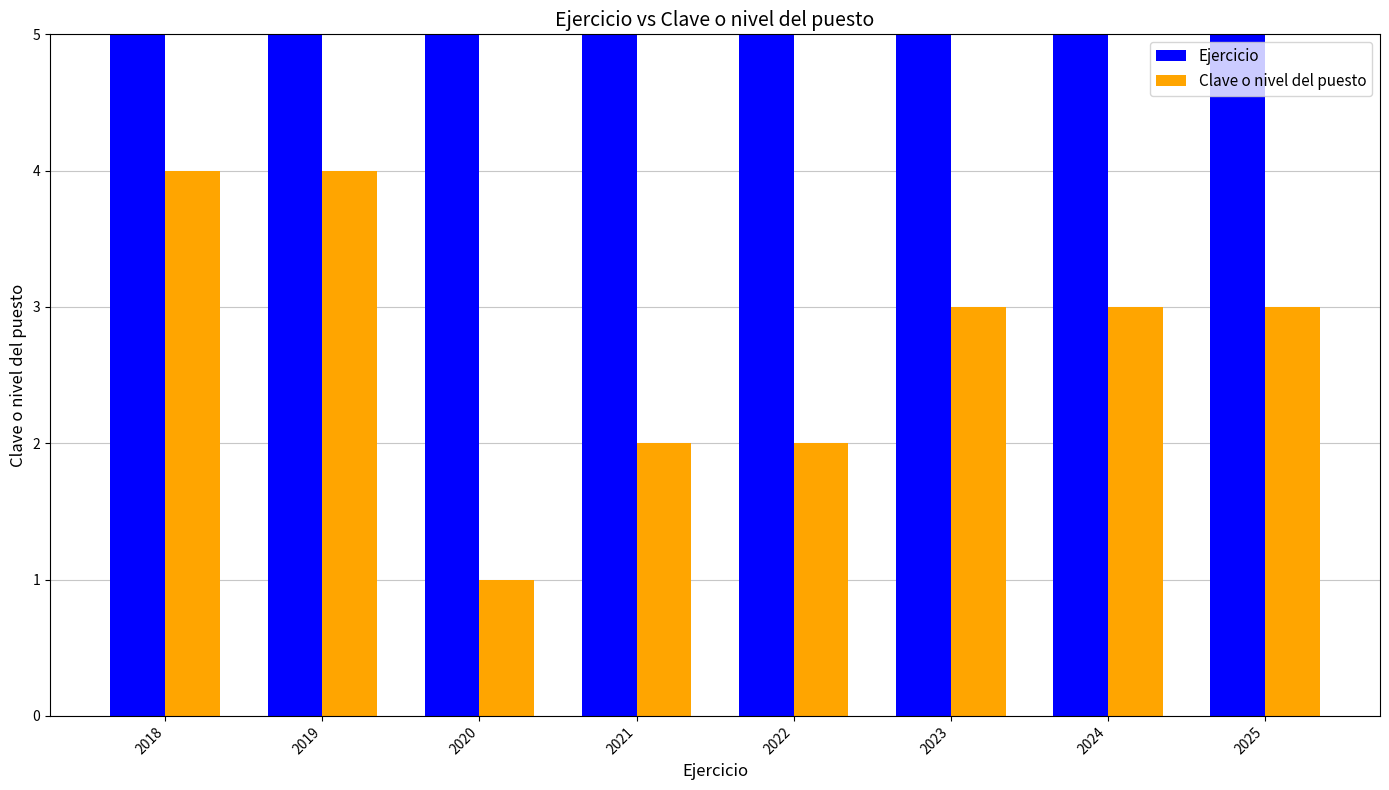

What is the difference between the maximum and minimum values in the Ejercicio series?

7